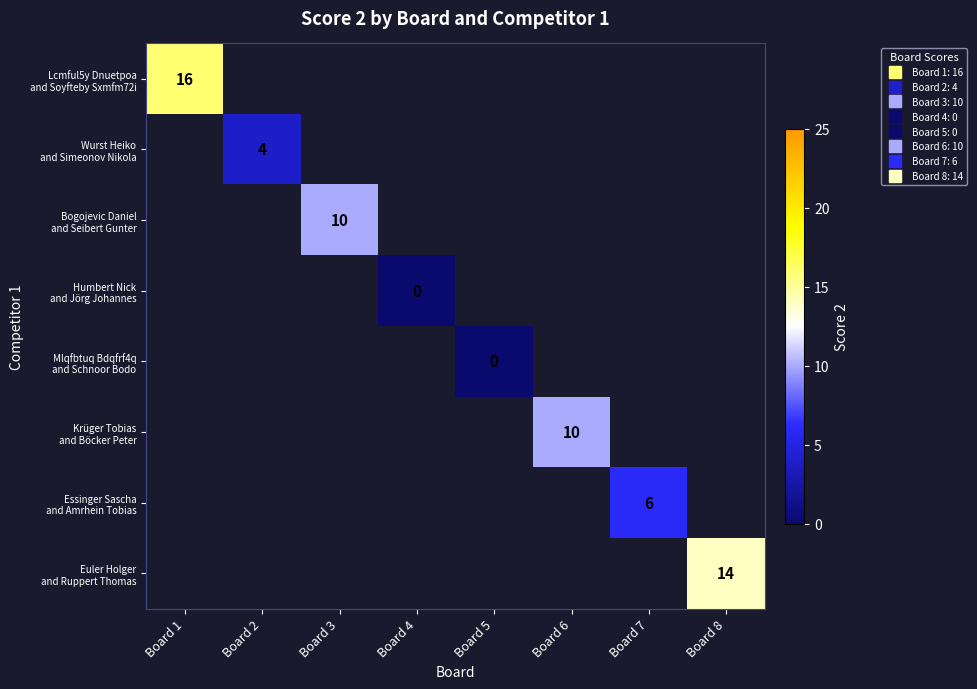

How many categories are shown in the chart?

8